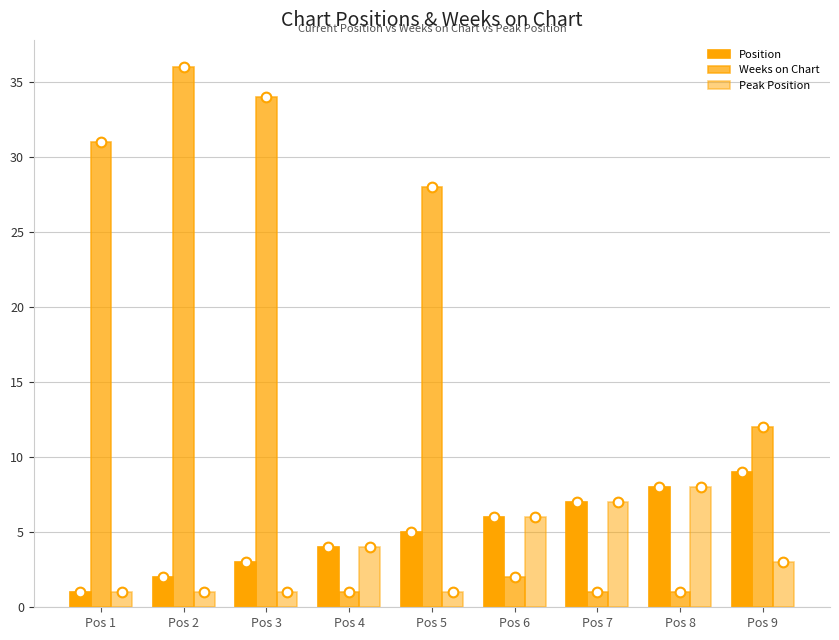

Rank the categories by Weeks on Chart value from lowest to highest.

Pos 4, Pos 7, Pos 8, Pos 6, Pos 9, Pos 5, Pos 1, Pos 3, Pos 2